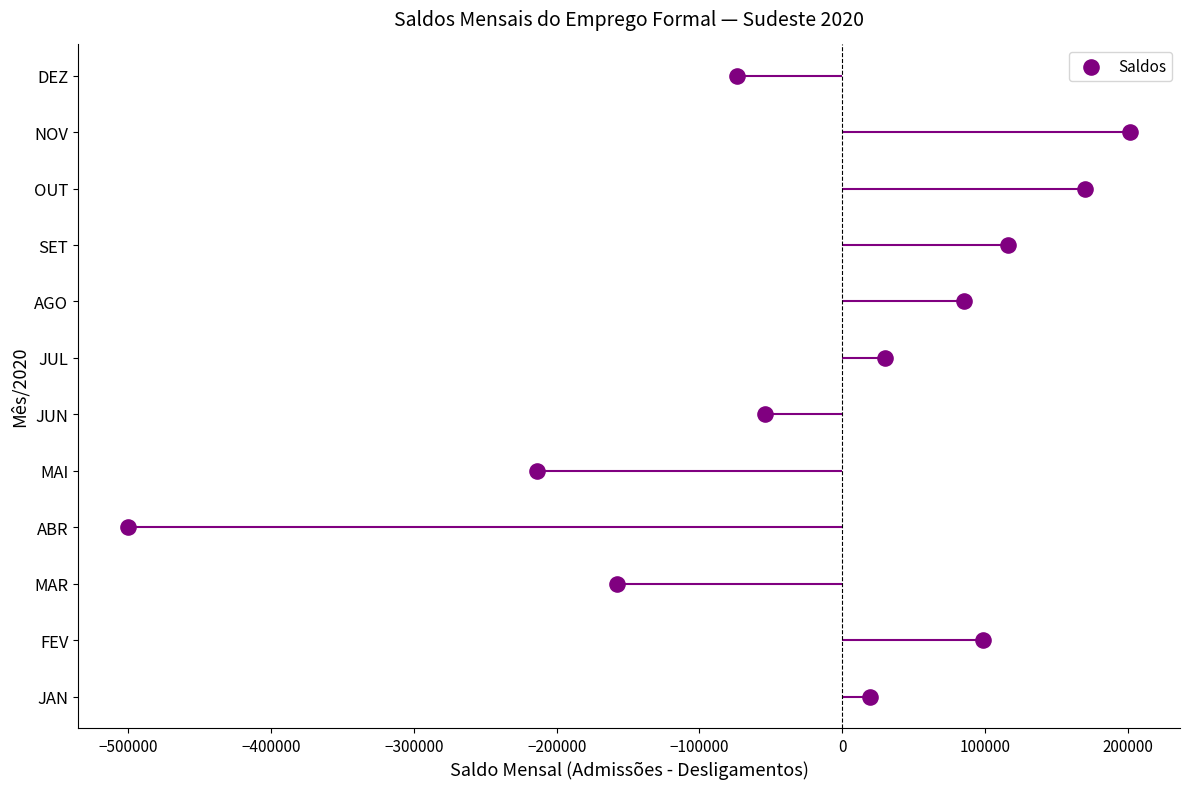

What is the change in value from −300000 to −100000?

+2